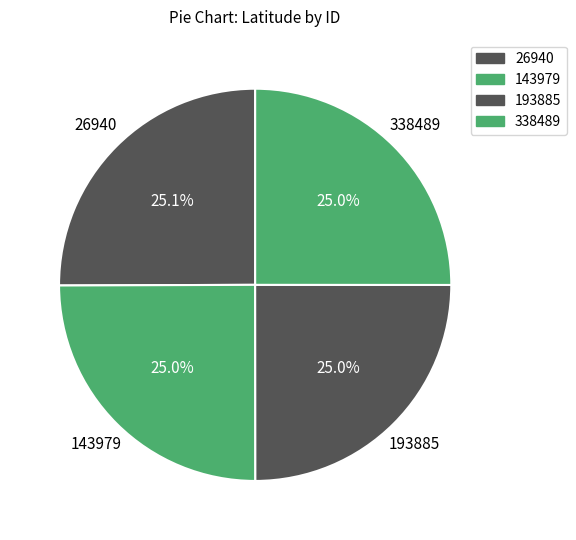

How many slices are in this pie chart?

4